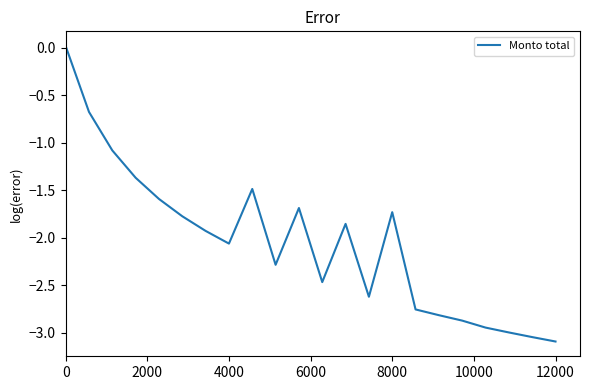

What is the smallest value displayed?

-3.1